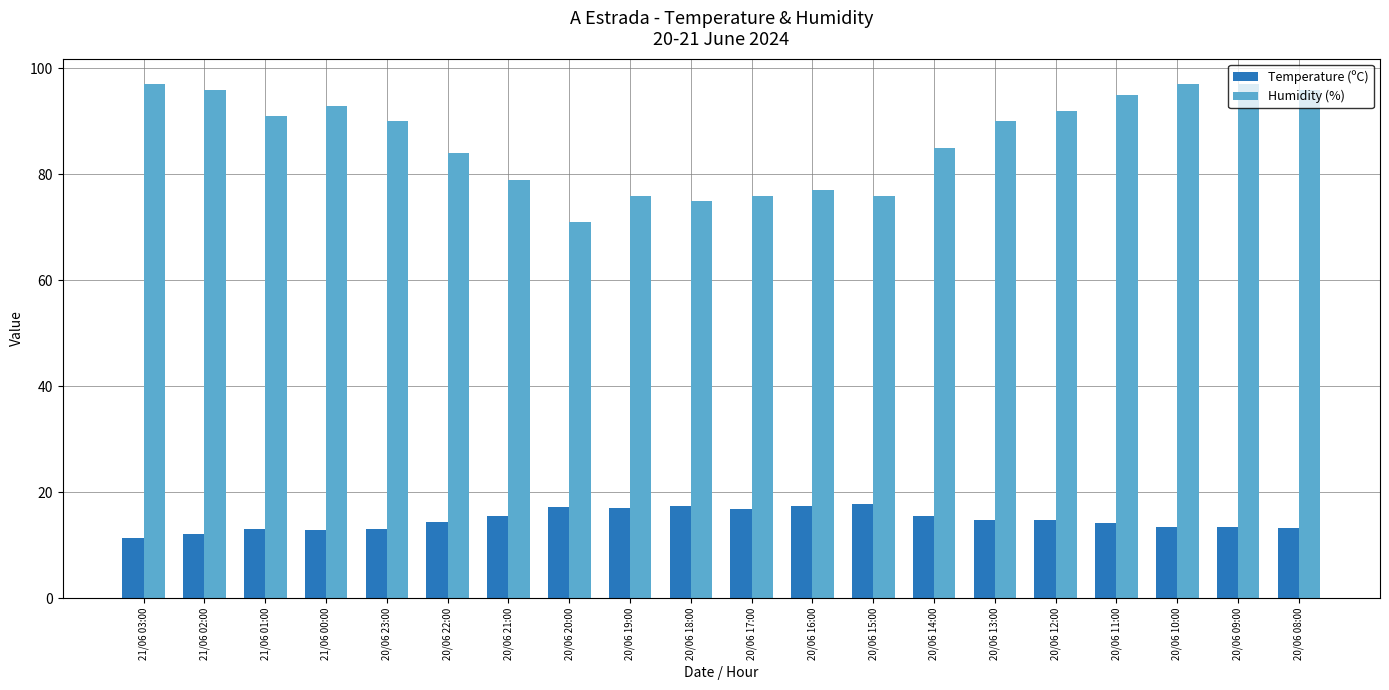

How many bars are there in each group?

2